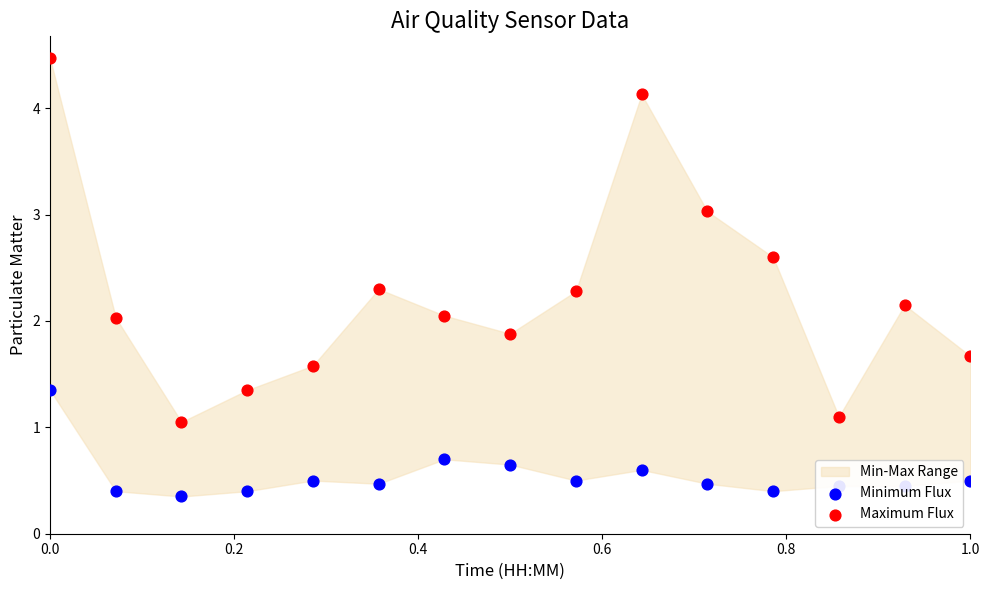

Is the value of Maximum Flux at 0.4 greater than the value of Minimum Flux at 14?

Yes